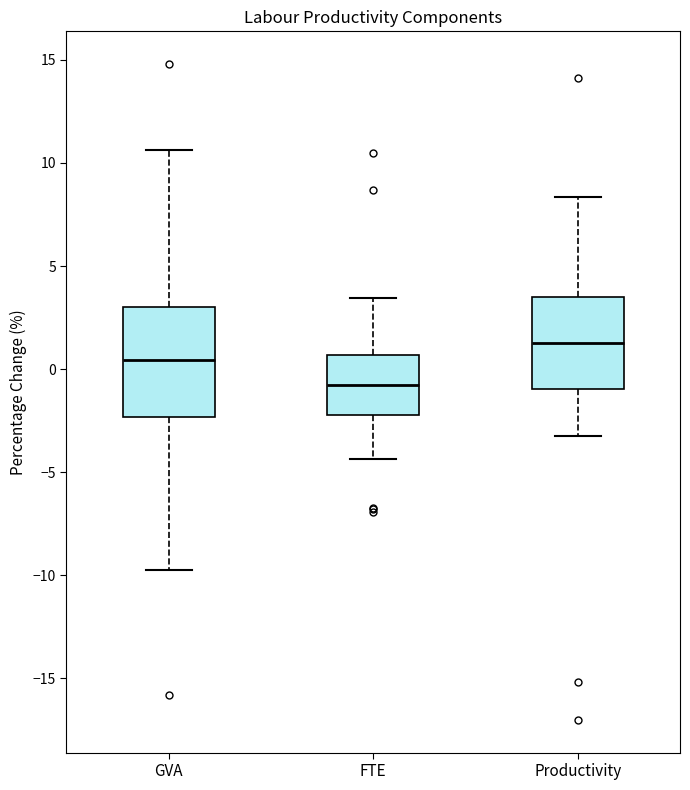

Which box has the highest median line?

Productivity